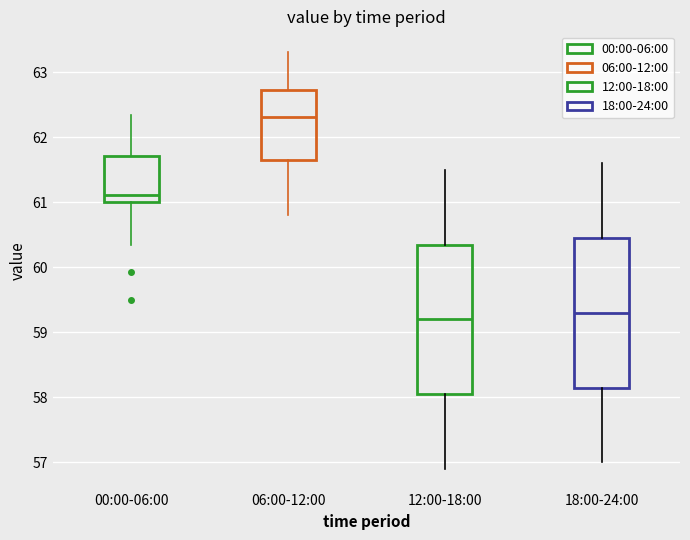

Where is the lower edge of the box for 00:00-06:00 on the y-axis? The values are not printed on the chart, so give them approximately, as read against the axis.

61.0